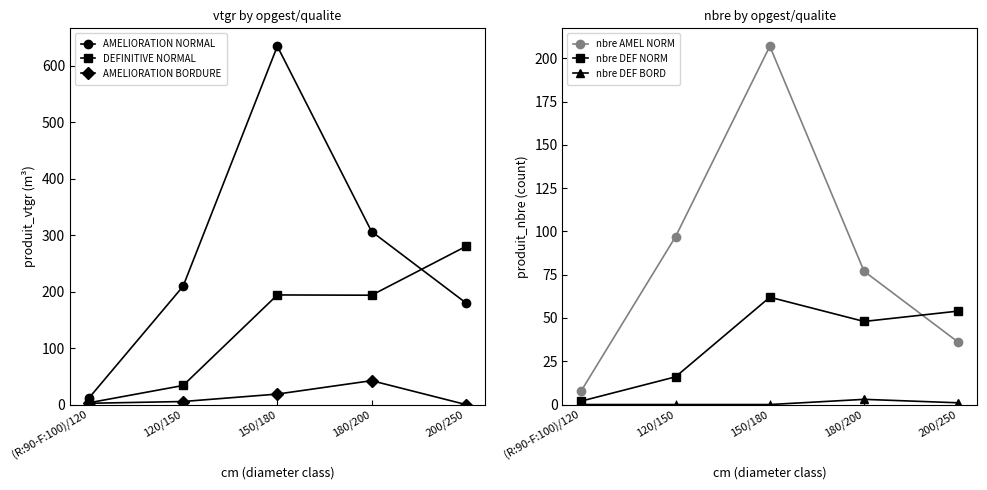

At which category does the chart reach its peak across all series?

150/180